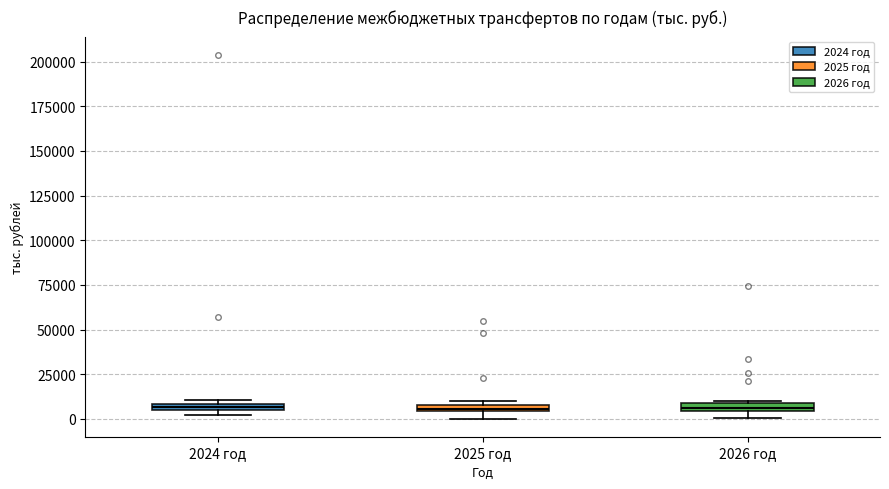

Where is the upper edge of the box for 2026 год on the y-axis? The values are not printed on the chart, so give them approximately, as read against the axis.

10000